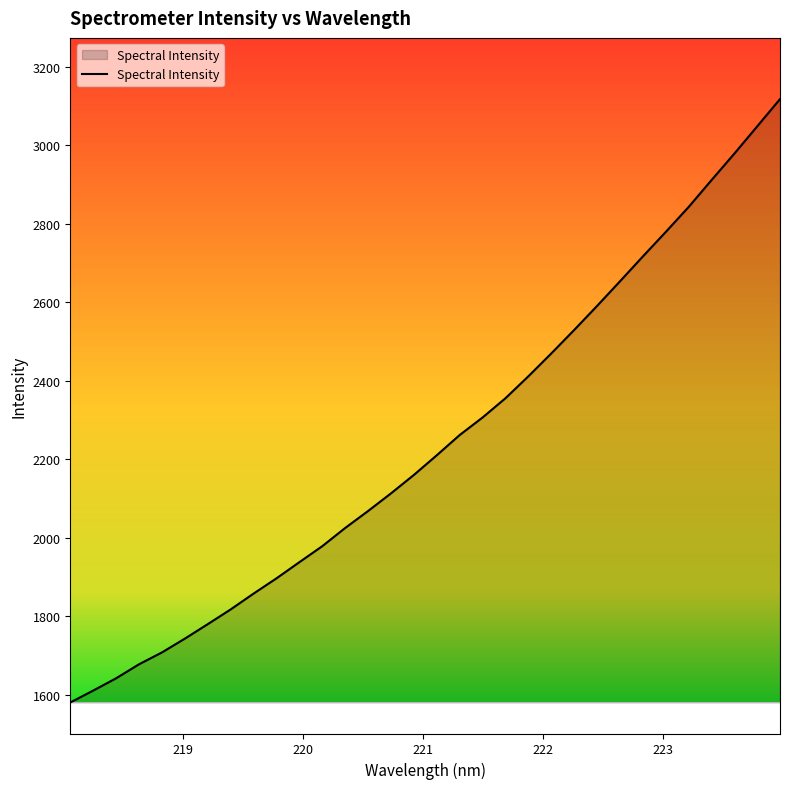

What is the maximum value shown in the chart?

3117.8